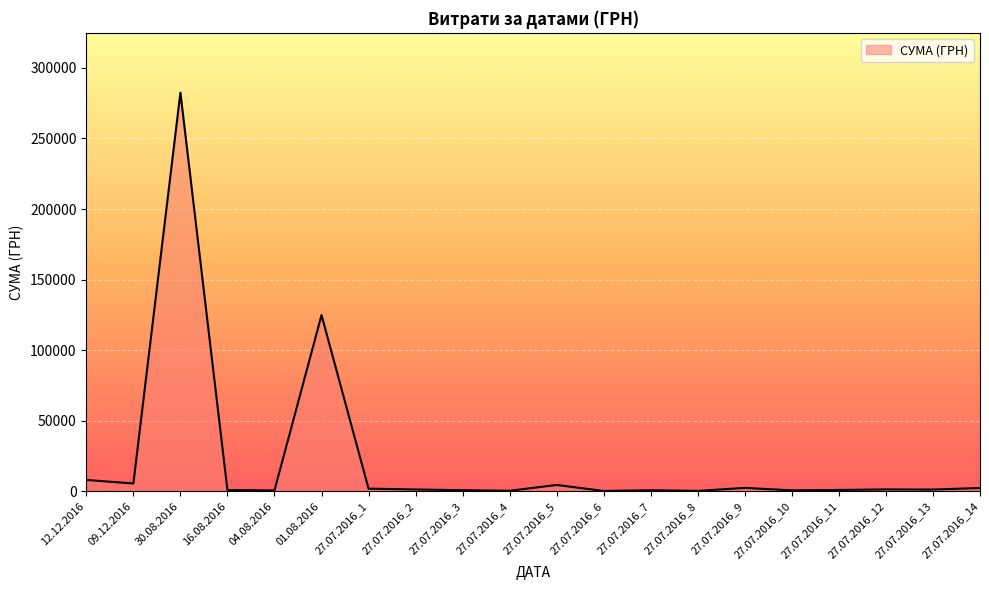

How many lines are shown in the chart?

1